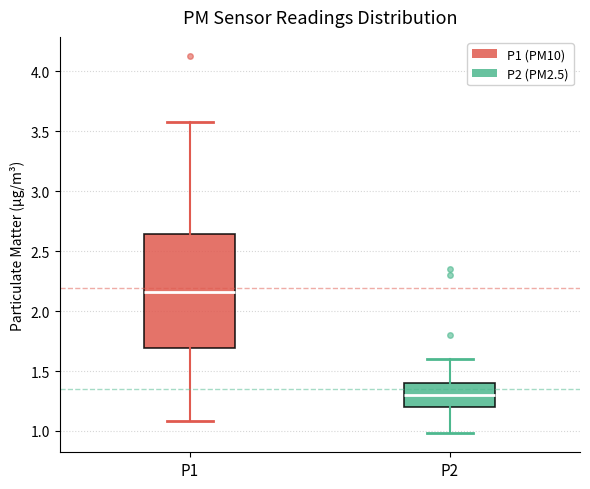

Which box's median line is the lowest?

P2